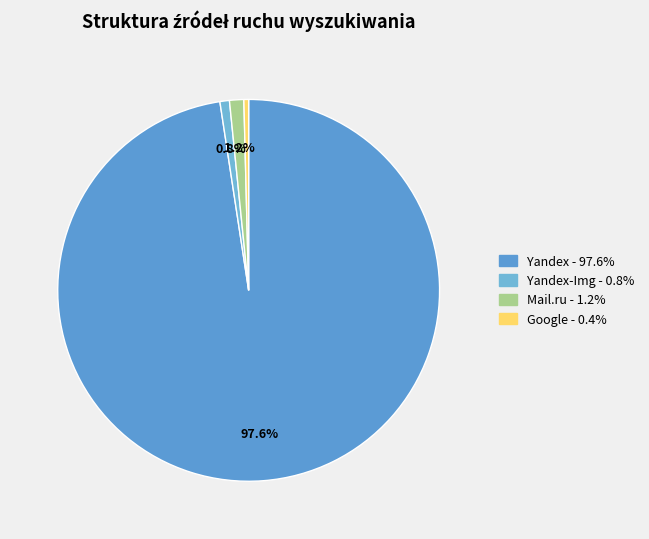

How many slices are in this pie chart?

4